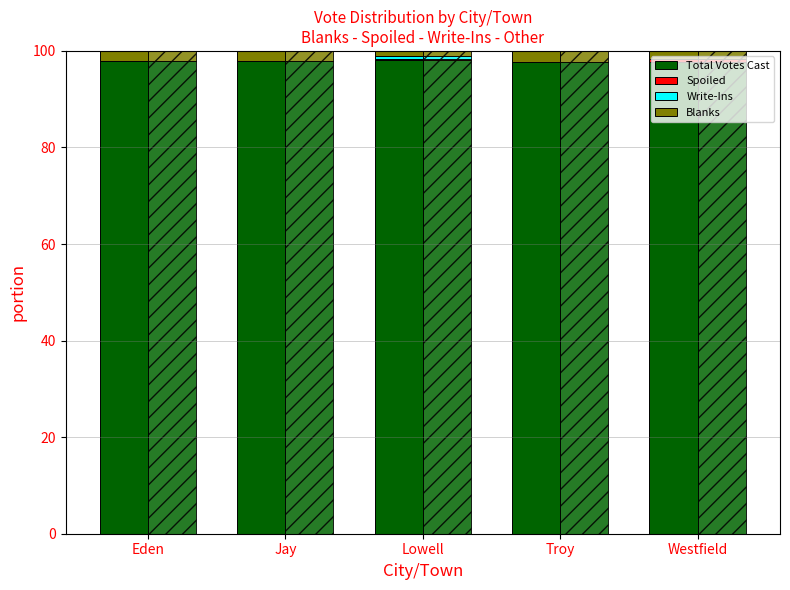

Rank the categories by Total Votes Cast value from highest to lowest.

Lowell, Jay, Eden, Westfield, Troy